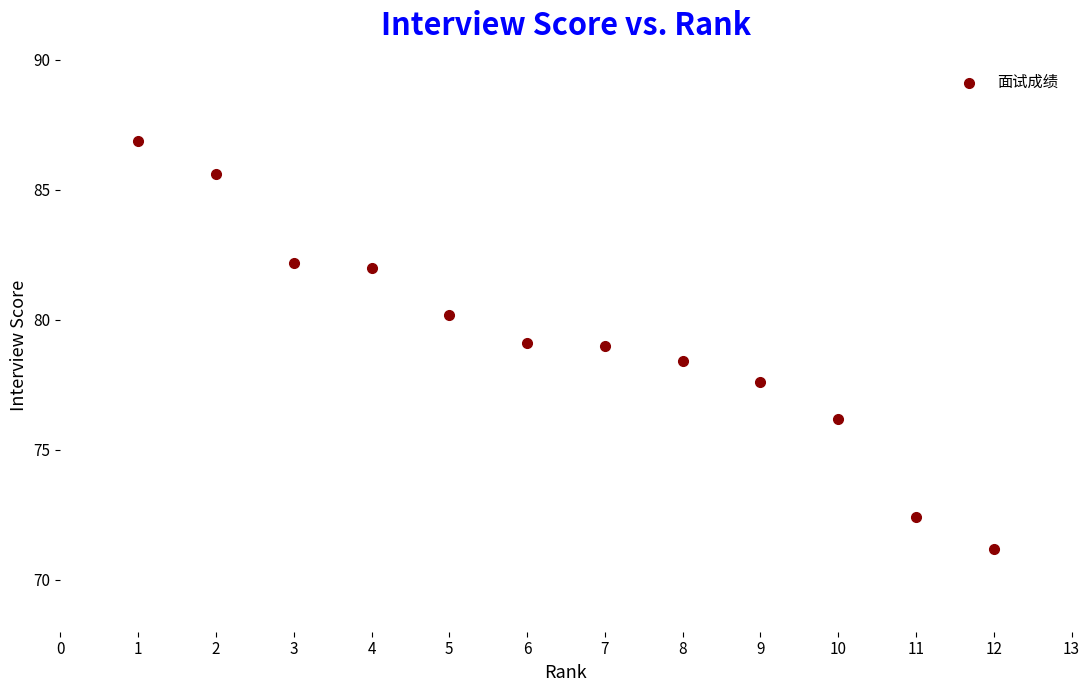

What is the average Y value?

79.2